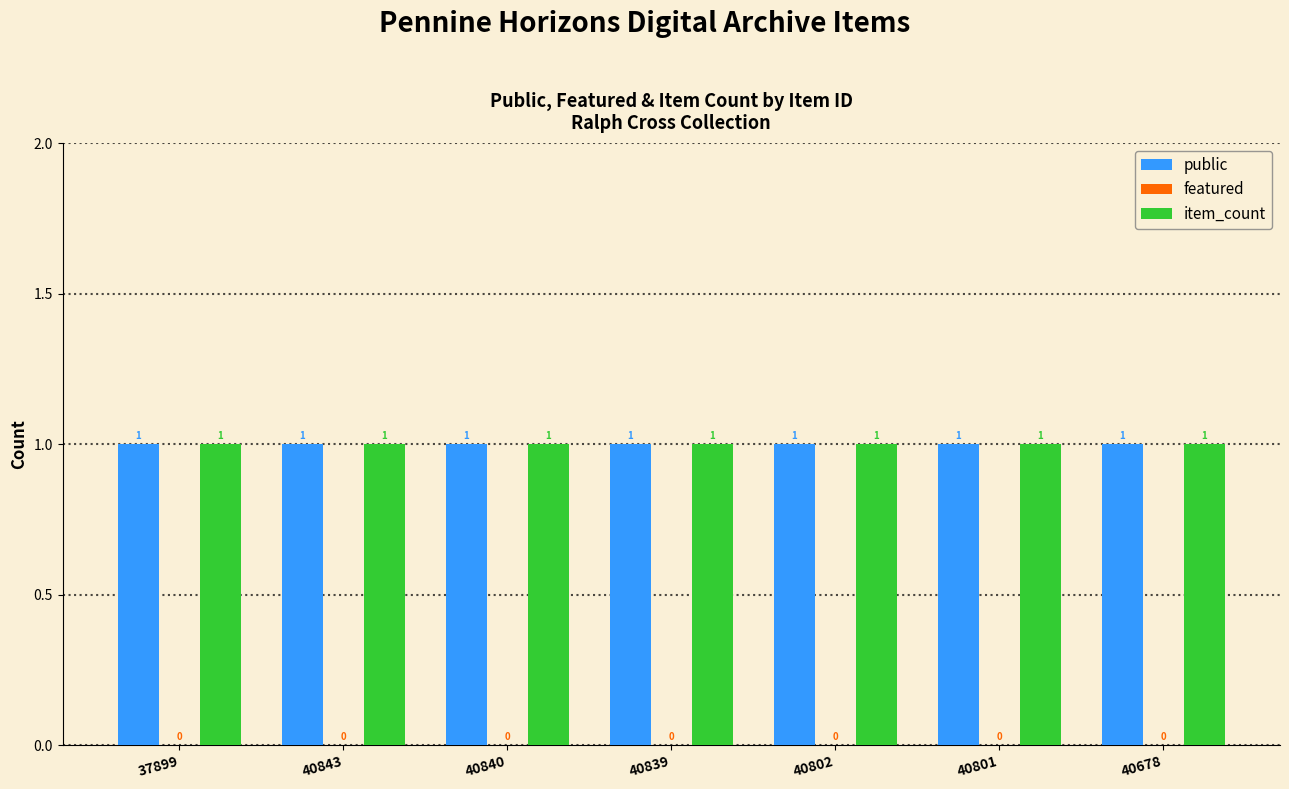

Reading right to left, transcribe all the data shown in this chart.

public: 1	1	1	1	1	1	1
featured: 0	0	0	0	0	0	0
item_count: 1	1	1	1	1	1	1